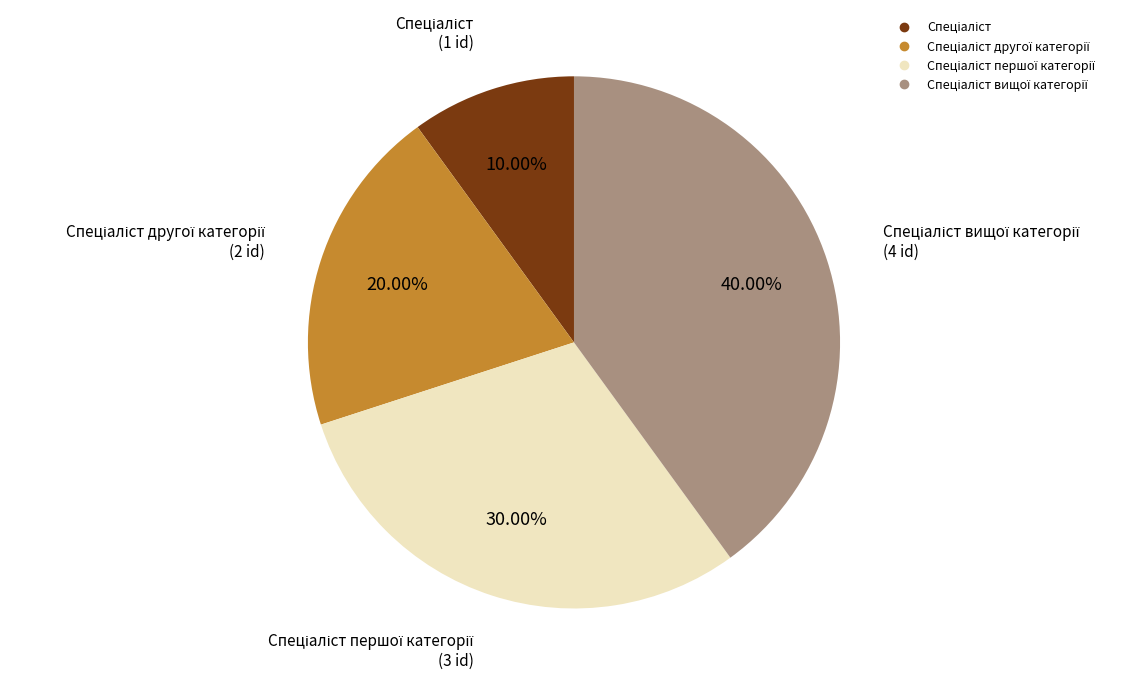

Is there any slice that represents more than half of the pie?

No